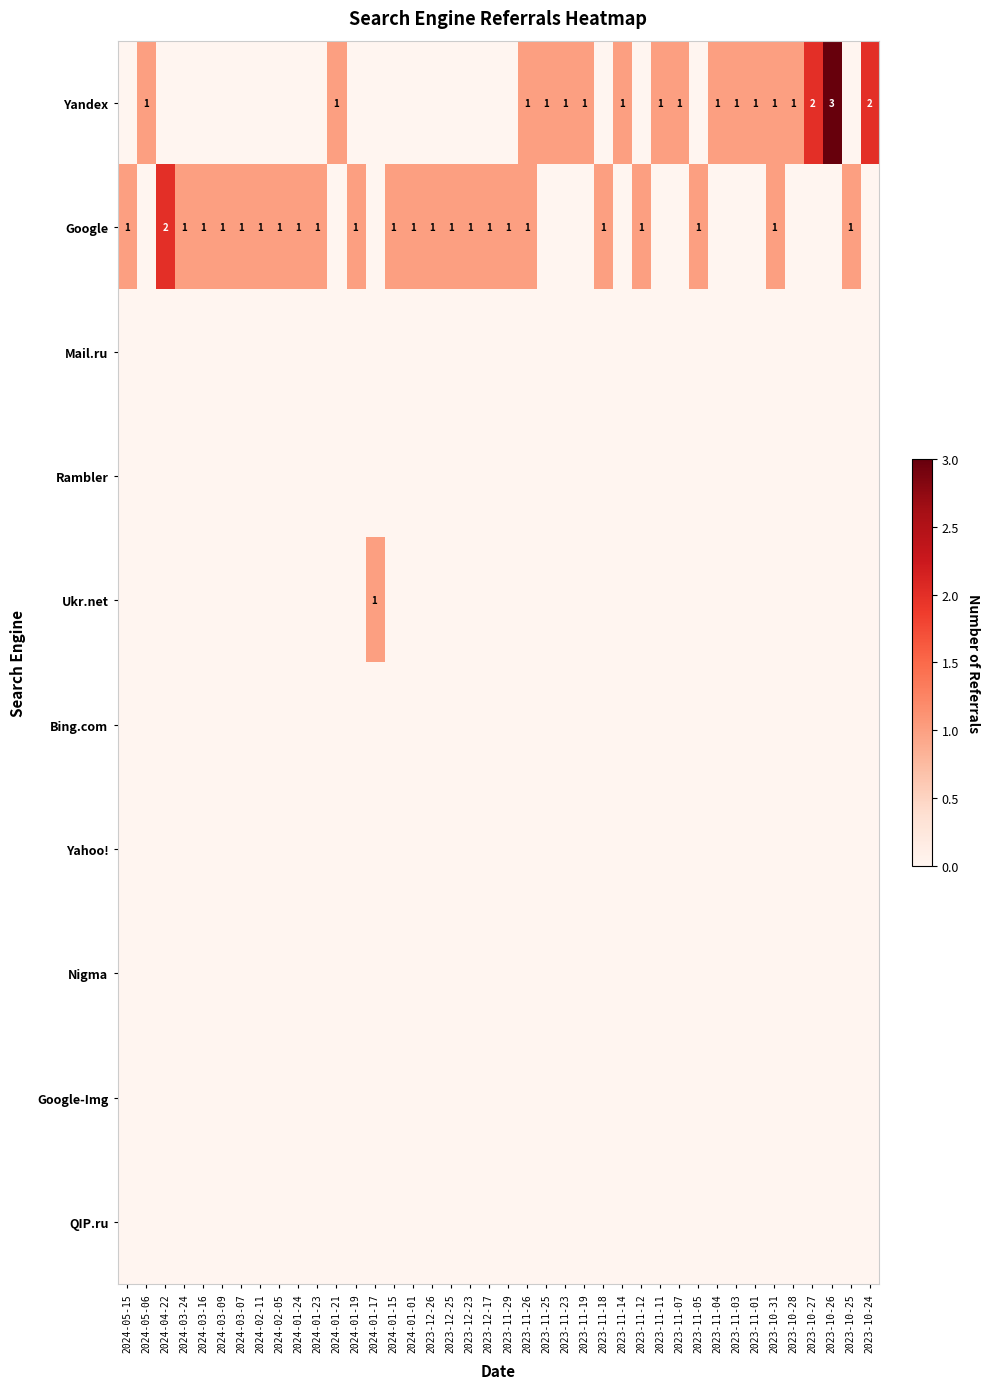

Which has a higher value, 2023-11-03 or 2024-01-17?

2023-11-03